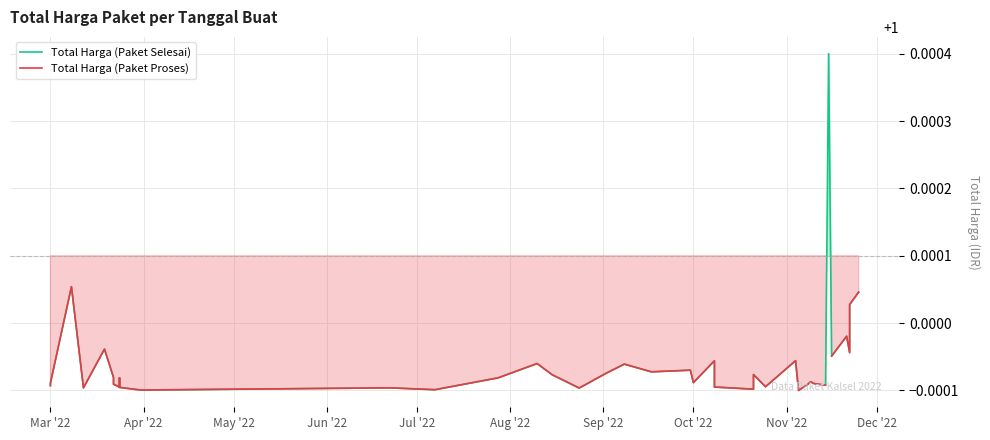

Which series has the largest total across all categories?

Total Harga (Paket Selesai)